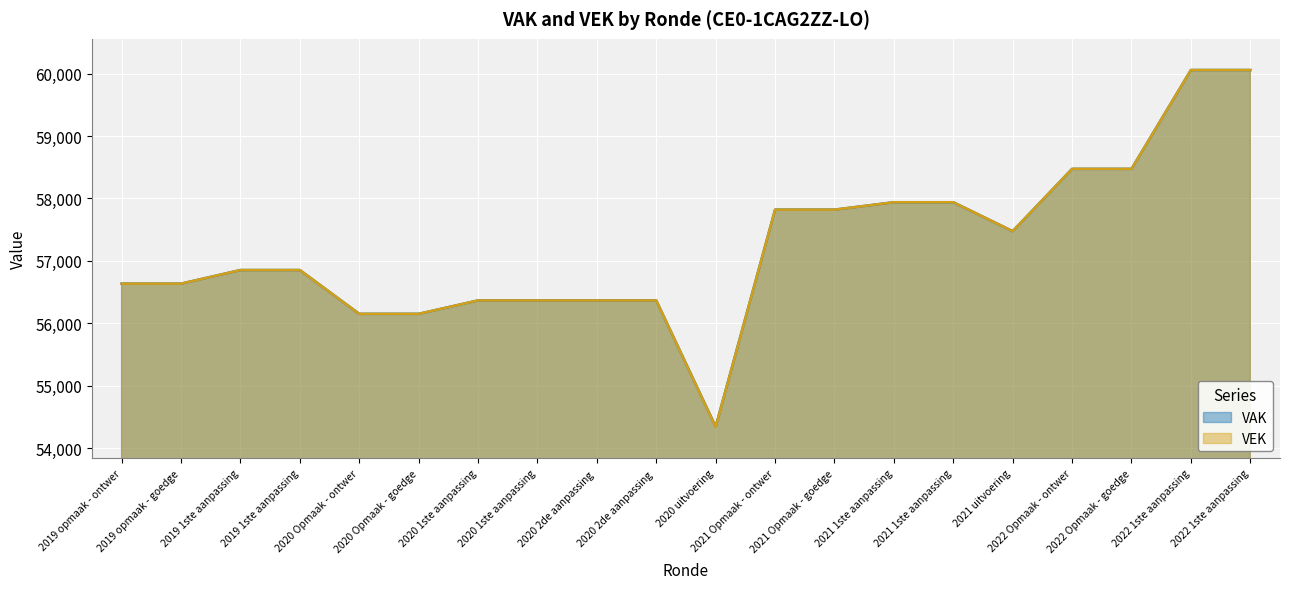

At which label is VEK closest to 57199?

2021 uitvoering